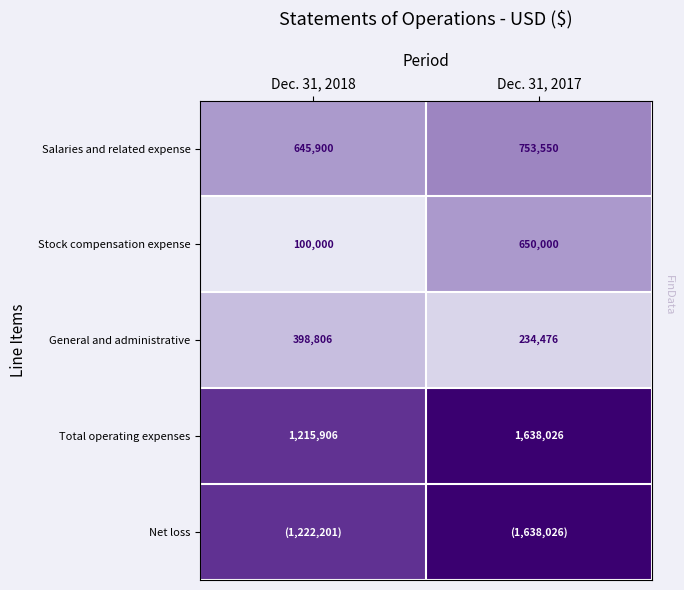

True or false: Stock compensation expense has a value of 100000 at Dec. 31, 2018.

True